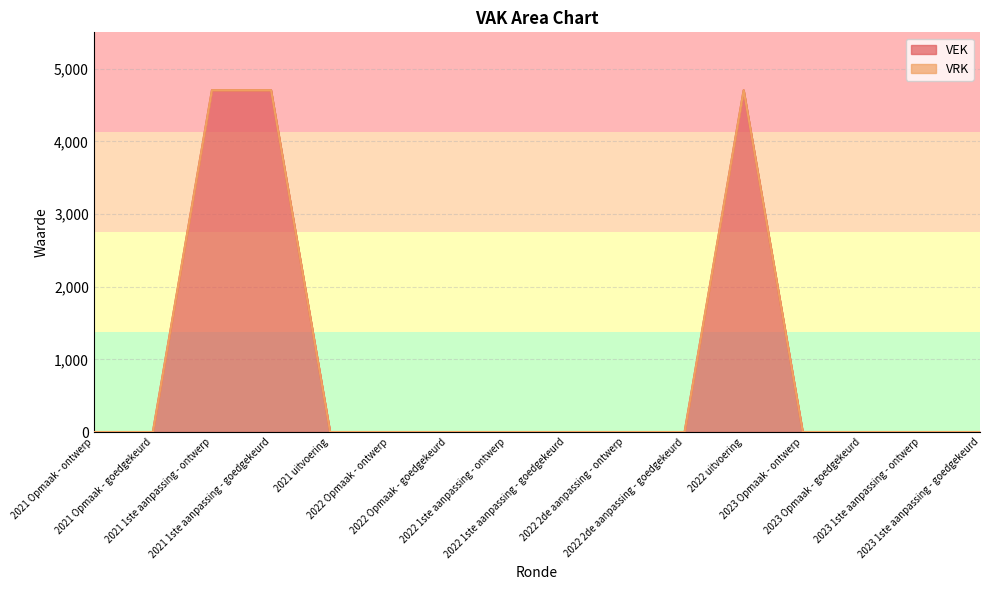

Between 2022 2de aanpassing - goedgekeurd and 2021 Opmaak - goedgekeurd, which is larger?

2022 2de aanpassing - goedgekeurd